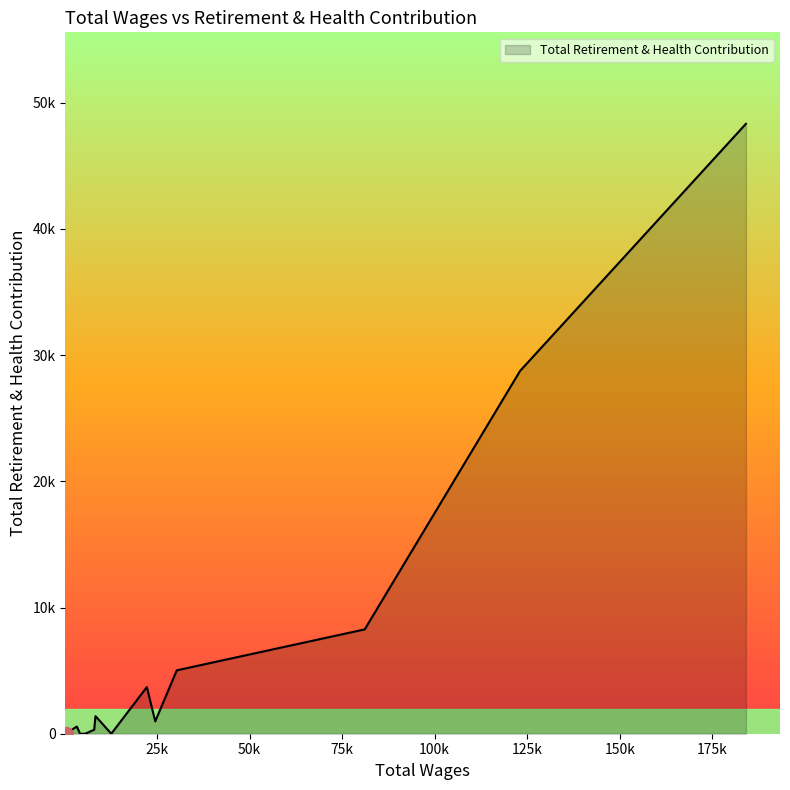

Does the chart have visible grid lines?

No